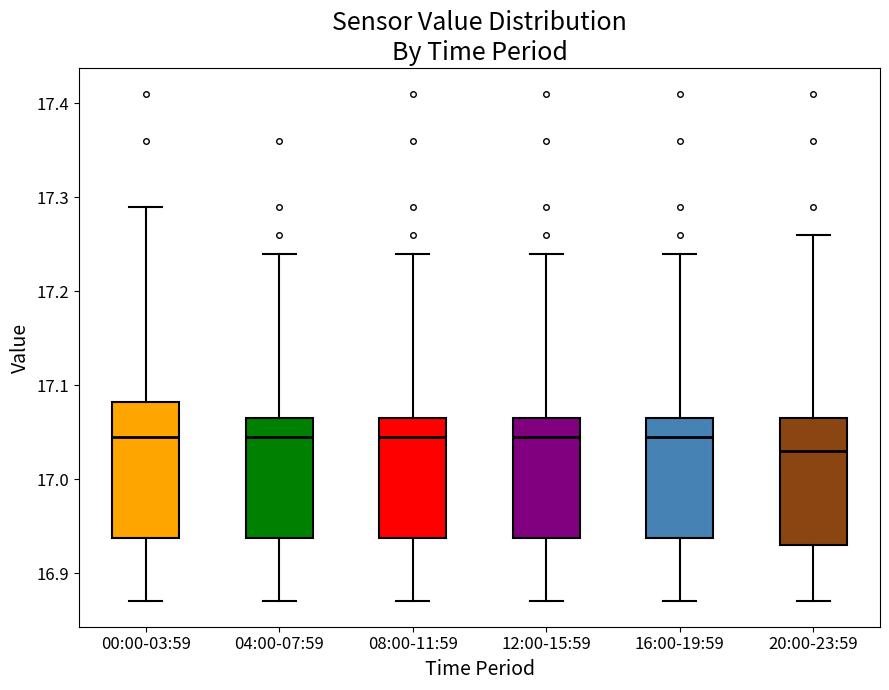

Reading left to right, read every box against the y-axis: the position of its median line, the range the box covers, and the ends of its whiskers. The values are not printed on the chart, so give them approximately, as read against the axis.

00:00-03:59: median 17.05, box 16.94 to 17.08, whiskers 16.87 to 17.29
04:00-07:59: median 17.05, box 16.94 to 17.07, whiskers 16.87 to 17.24
08:00-11:59: median 17.05, box 16.94 to 17.07, whiskers 16.87 to 17.24
12:00-15:59: median 17.05, box 16.94 to 17.07, whiskers 16.87 to 17.24
16:00-19:59: median 17.05, box 16.94 to 17.07, whiskers 16.87 to 17.24
20:00-23:59: median 17.03, box 16.93 to 17.07, whiskers 16.87 to 17.26